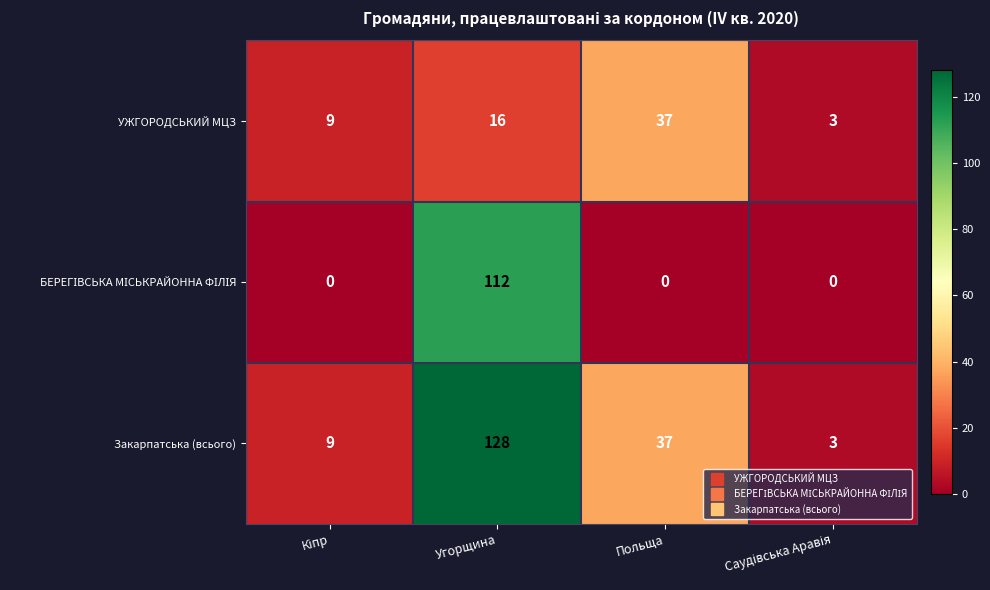

Which label corresponds to the largest value in the chart?

Угорщина